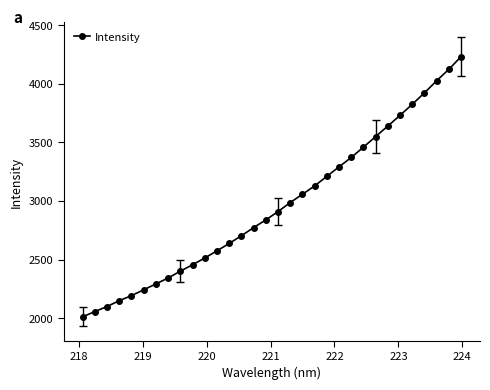

What is the average value?

2961.0